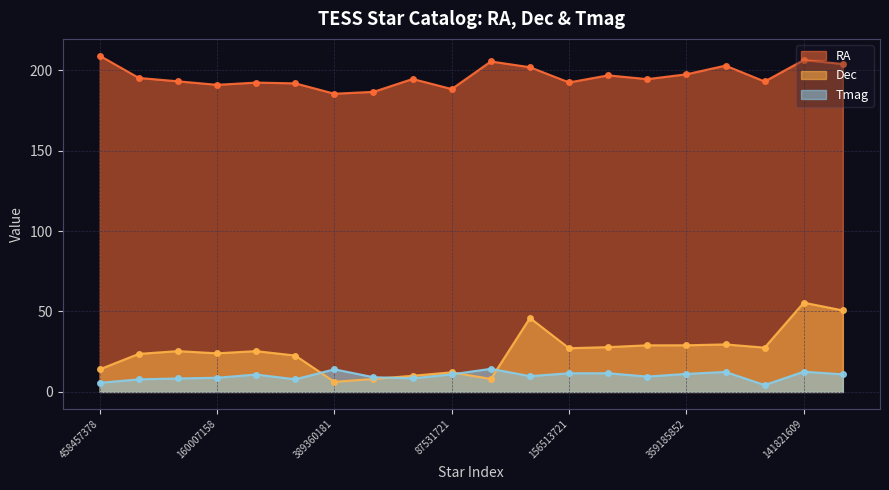

Reading right to left, list all the values displayed in this chart.

RA: 286924945=203.8	141821609=206.2	450335368=192.9	368129027=202.8	359185852=197.4	359121291=194.4	328997047=196.7	156513721=192.4	446176120=201.8	379097589=205.4	87531721=188.2	422273387=194.5	389427425=186.5	389360181=185.3	263658302=191.8	160010638=192.3	160007158=190.9	156514287=193.0	149537348=195.1	458457378=209.0
Dec: 286924945=50.7	141821609=55.5	450335368=27.5	368129027=29.5	359185852=29.0	359121291=29.0	328997047=27.8	156513721=27.2	446176120=46.0	379097589=8.1	87531721=12.2	422273387=10.0	389427425=8.1	389360181=6.3	263658302=22.6	160010638=25.4	160007158=24.0	156514287=25.4	149537348=23.7	458457378=14.1
Tmag: 286924945=10.9	141821609=12.6	450335368=4.3	368129027=12.4	359185852=11.2	359121291=9.6	328997047=11.6	156513721=11.6	446176120=9.8	379097589=14.4	87531721=10.9	422273387=8.5	389427425=9.2	389360181=14.1	263658302=7.8	160010638=10.8	160007158=8.8	156514287=8.4	149537348=7.8	458457378=5.7